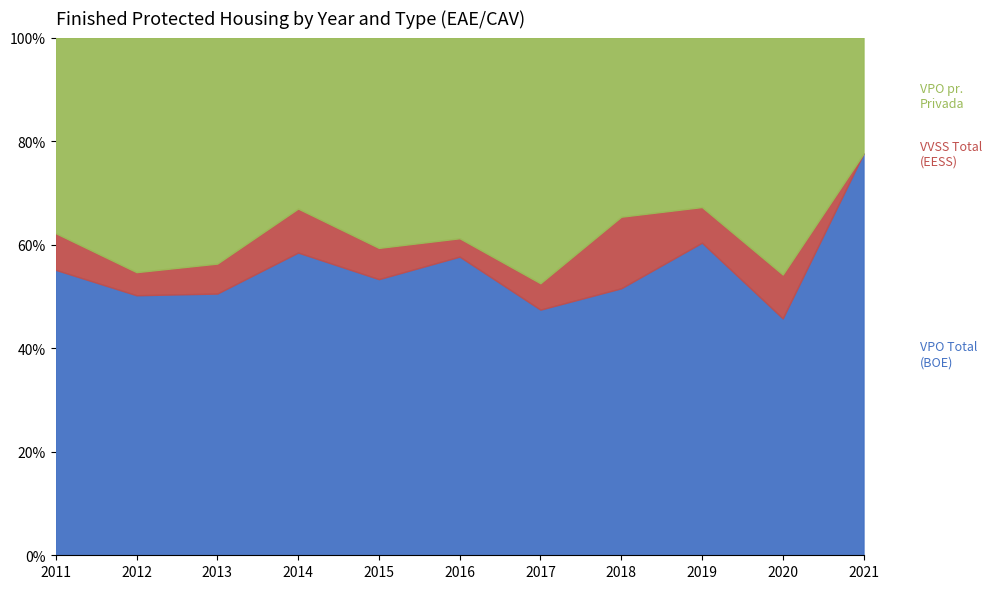

Is the value of VPO Total (BOE) at 2018 greater than the value of VVSS Total (EESS) at 2017?

Yes